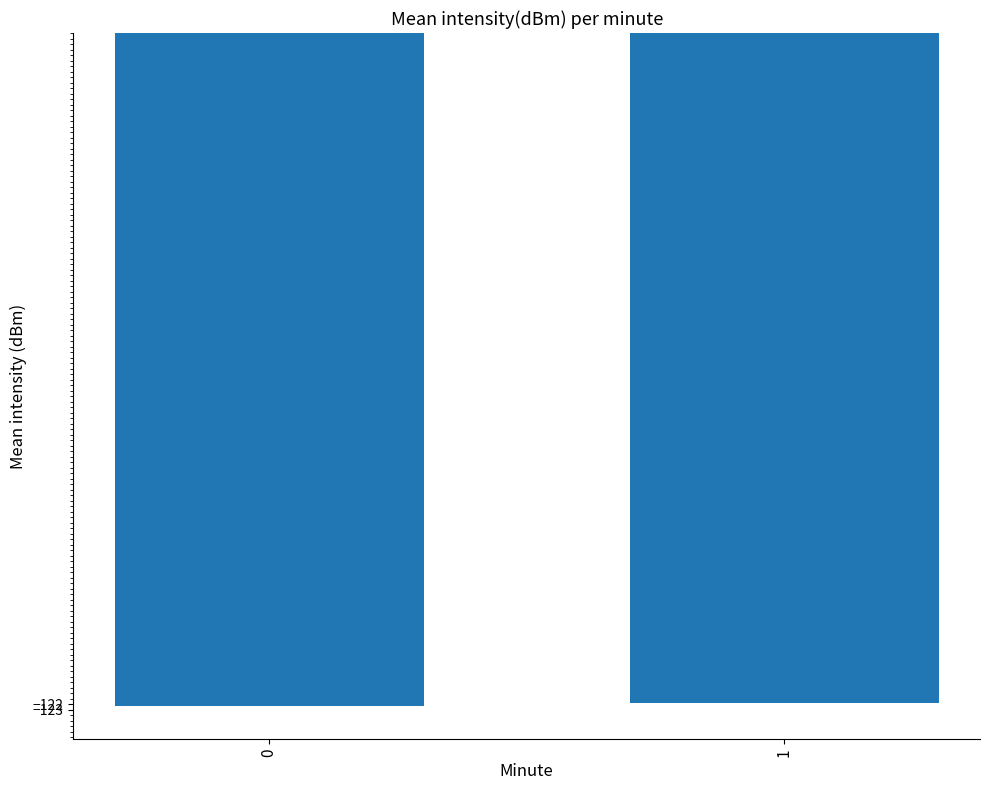

Reading left to right, what are all the values shown in this chart?

-122.3	-121.7